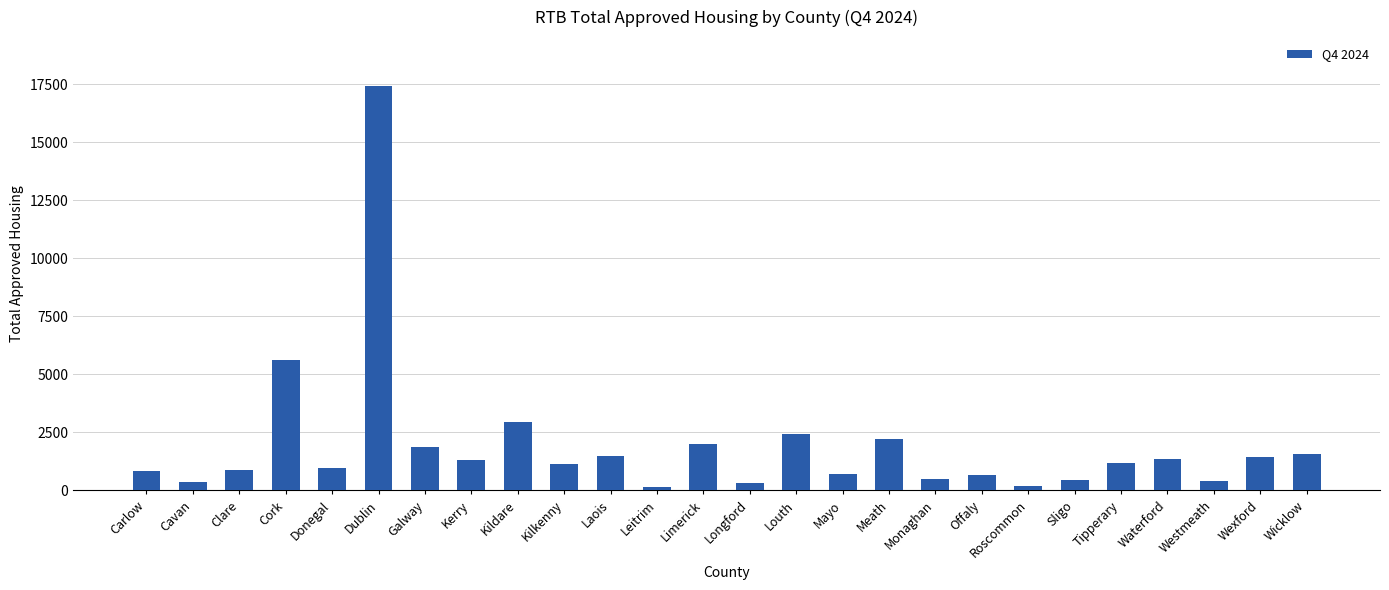

How many series are shown in this chart?

1